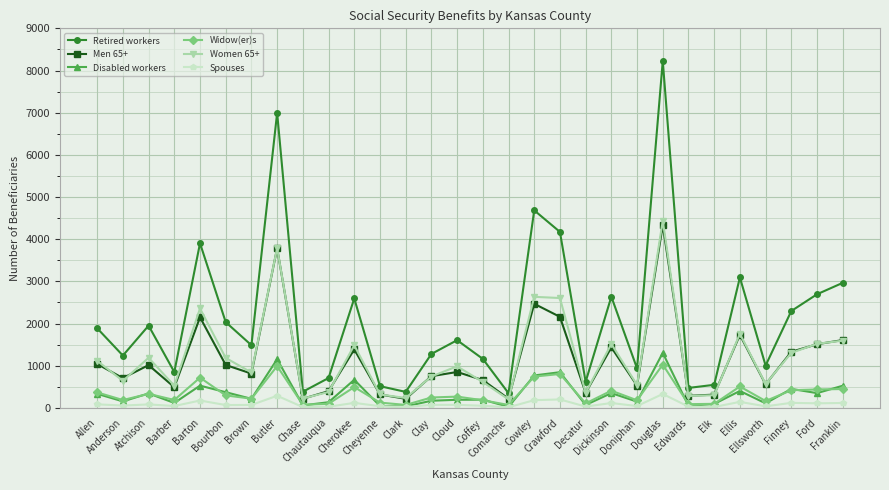

Which category has the highest value in the Men 65+ series?

Douglas